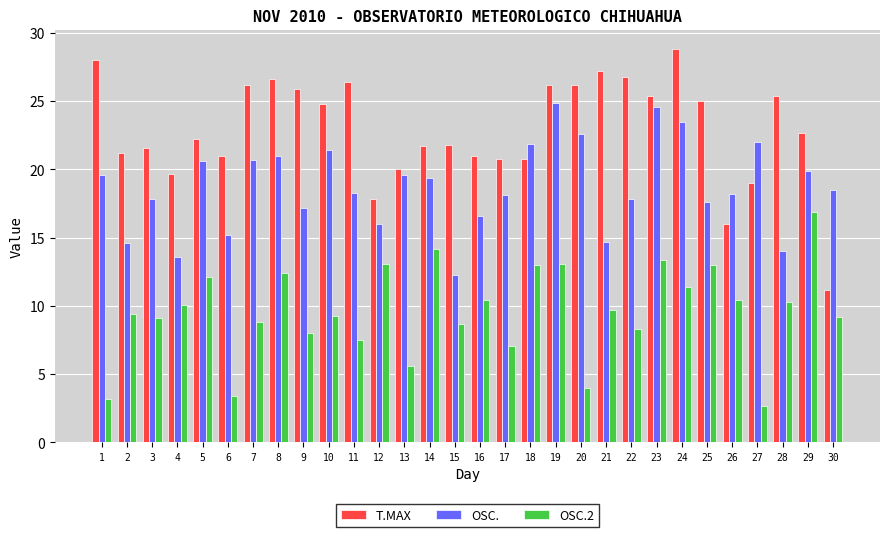

What is the maximum value shown in the chart?

28.8